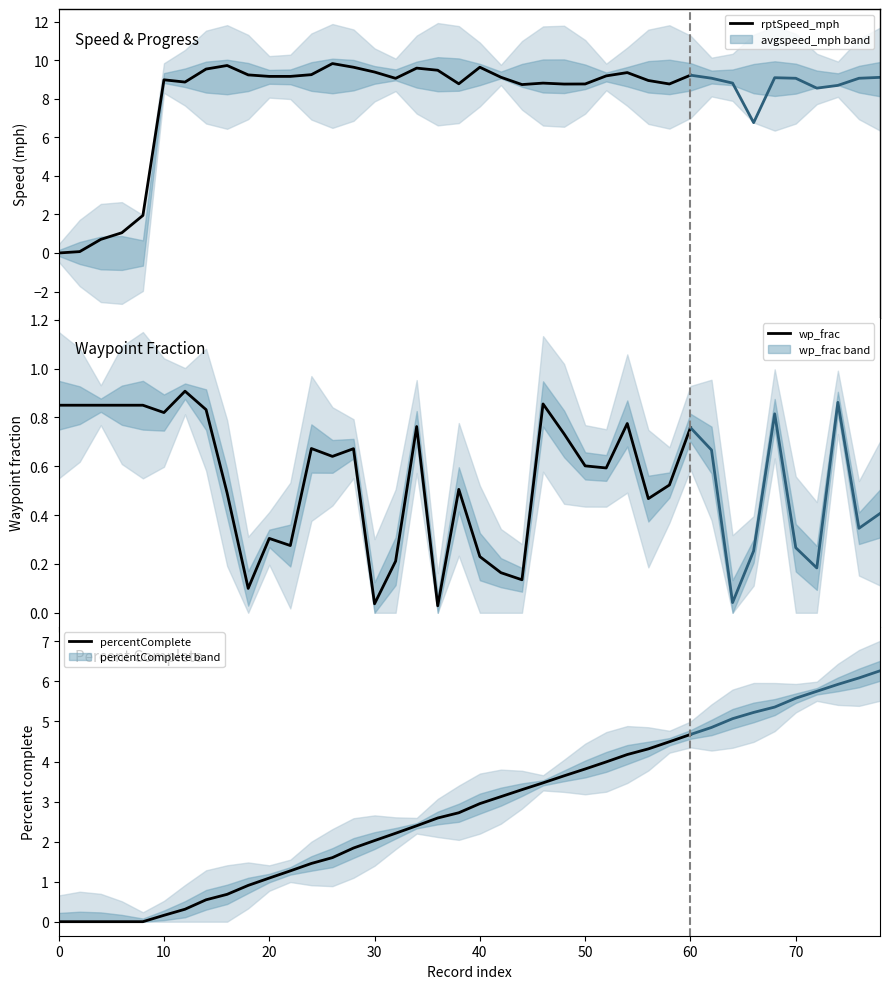

Which has a higher value, 30 or 10?

30